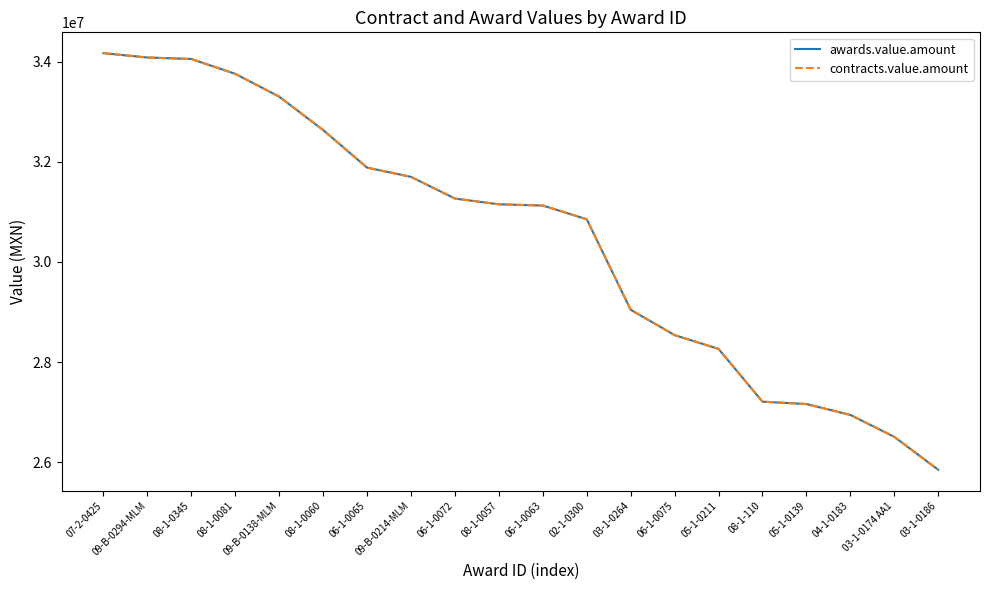

Reading left to right, transcribe all the data shown in this chart.

awards.value.amount: 34167553.0	34081070.5	34051396.0	33755274.9	33300000.0	32633868.9	31883030.0	31698600.0	31265895.0	31150393.8	31126054.6	30852617.4	29045723.9	28540140.0	28264379.1	27211400.0	27163698.1	26946600.0	26508589.0	25851552.0
contracts.value.amount: 34167553.0	34081070.5	34051396.0	33755274.9	33300000.0	32633868.9	31883030.0	31698600.0	31265895.0	31150393.8	31126054.6	30852617.4	29045723.9	28540140.0	28264379.1	27211400.0	27163698.1	26946600.0	26508589.0	25851552.0